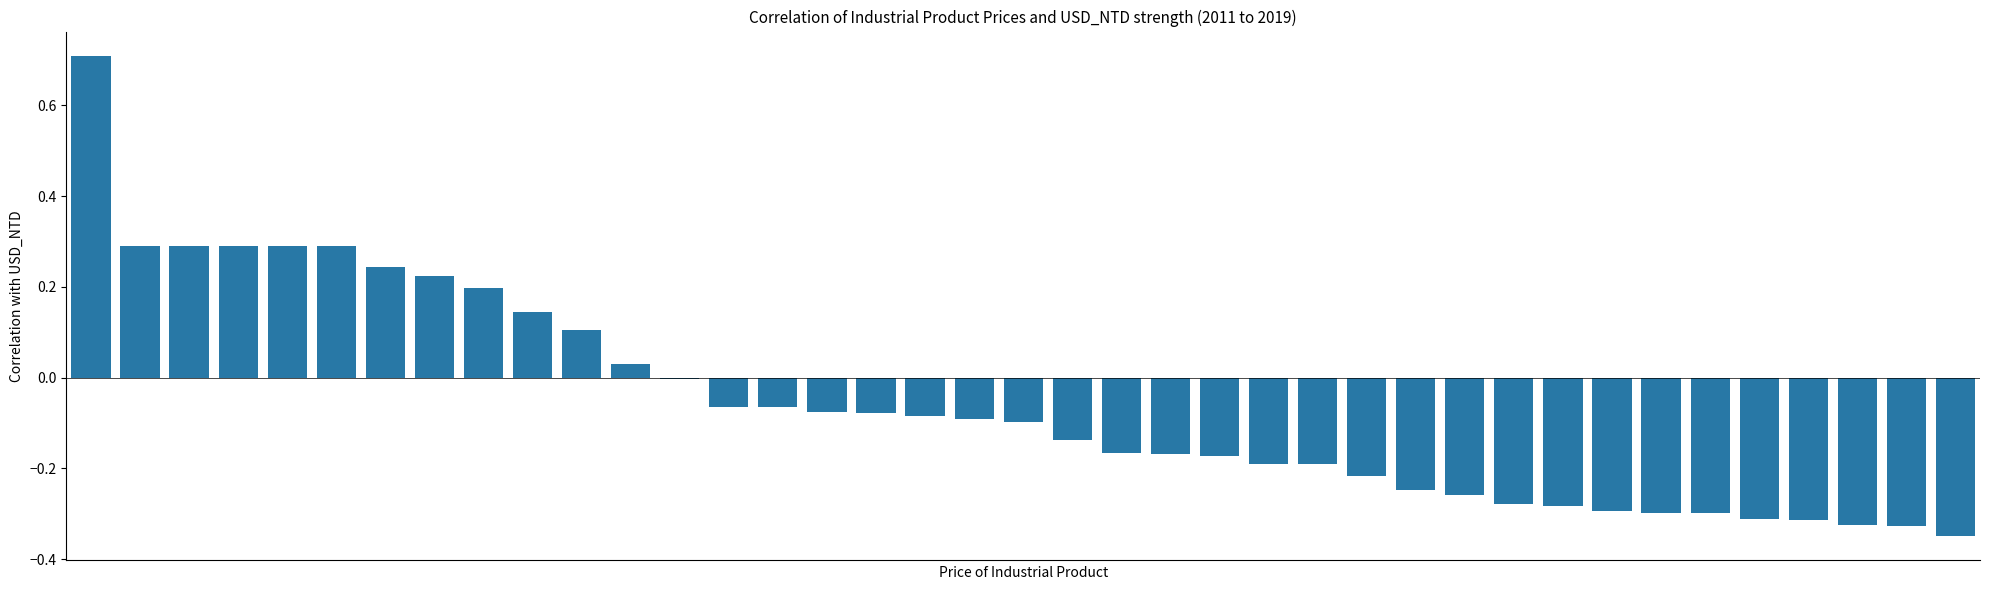

What is the sum of all values?

-2.3